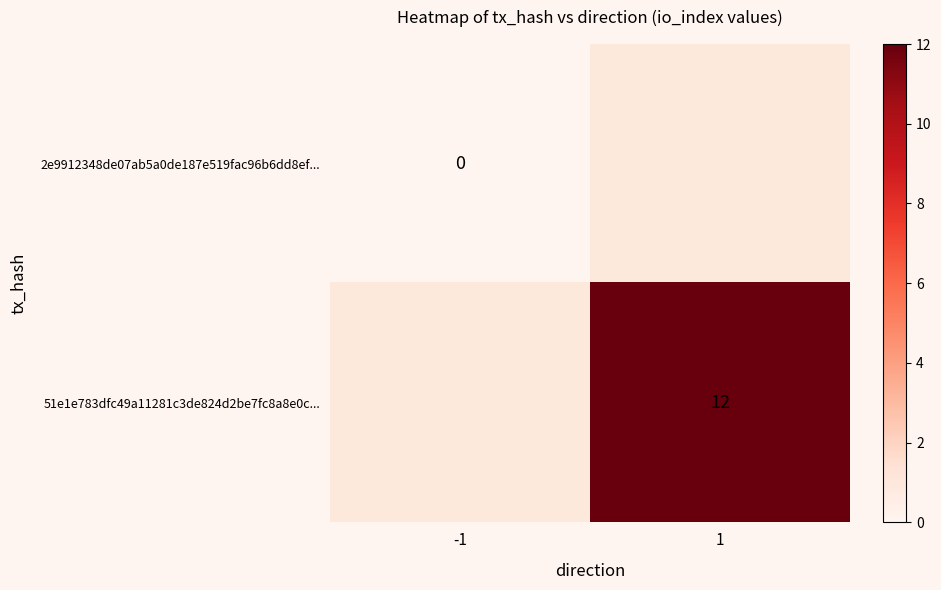

Is it true that 51e1e783dfc49a11281c3de824d2be7fc8a8e0c... equals 6 at 1?

False